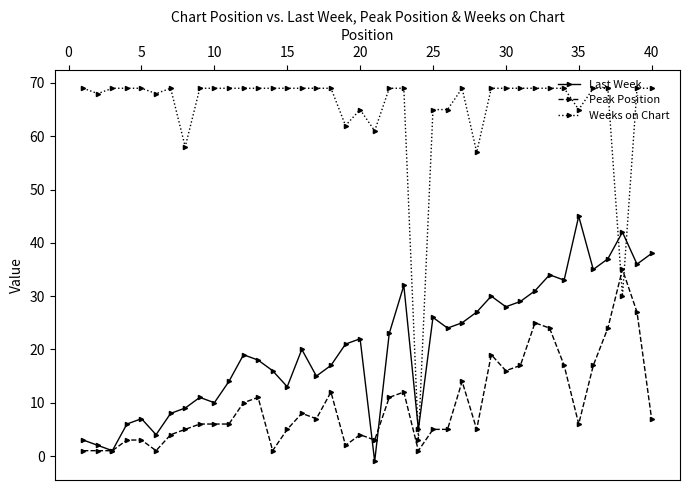

Count the number of data series in this chart.

3